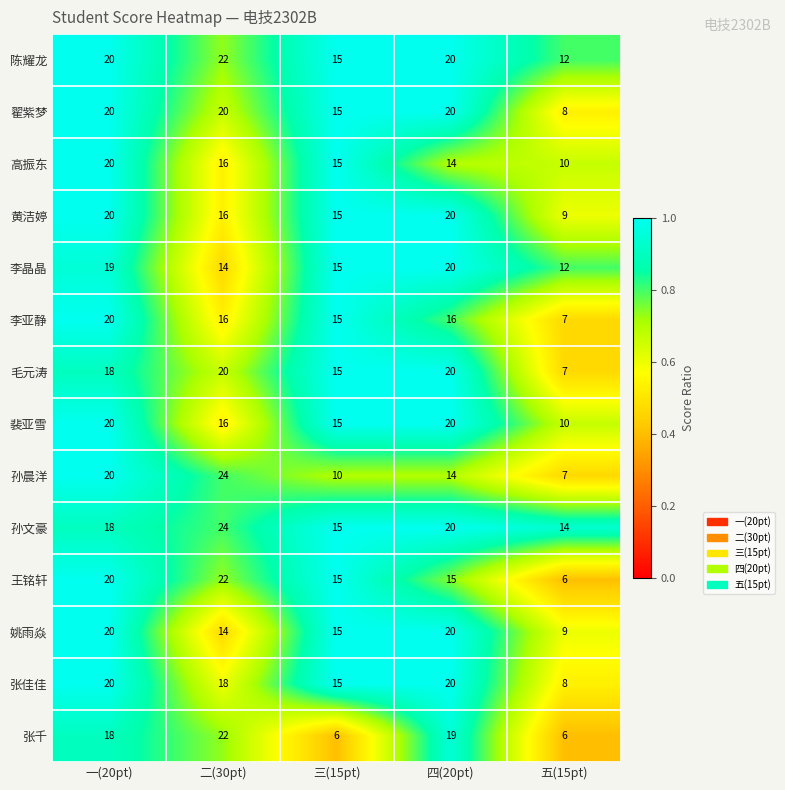

What is the minimum value shown in the chart?

6